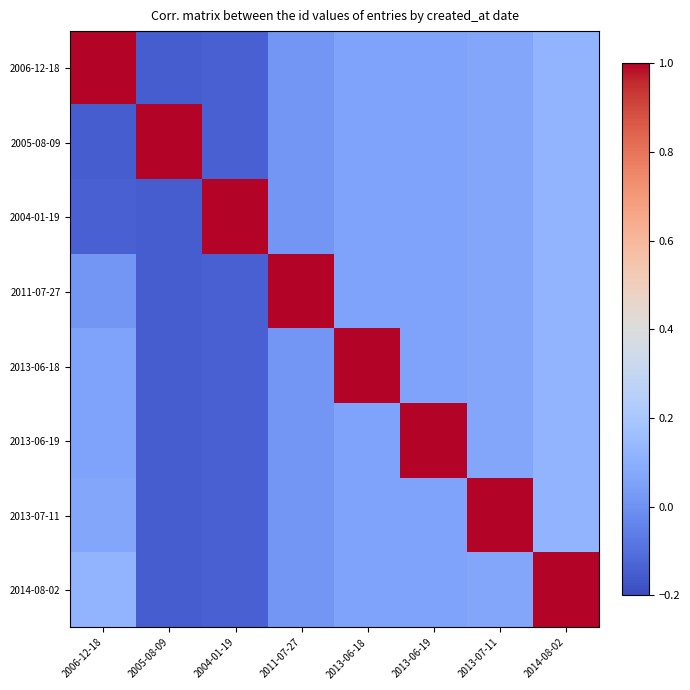

At how many categories does at least one series exceed 0?

8